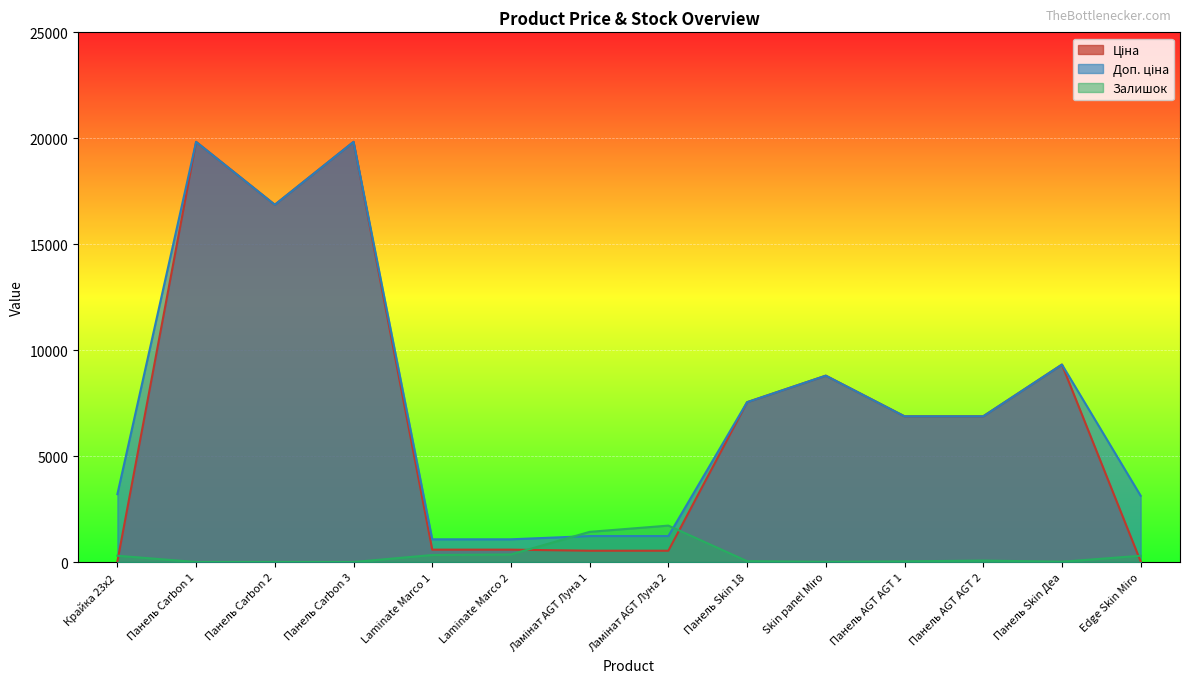

At which category is the sum across all series the highest?

Панель Carbon 1